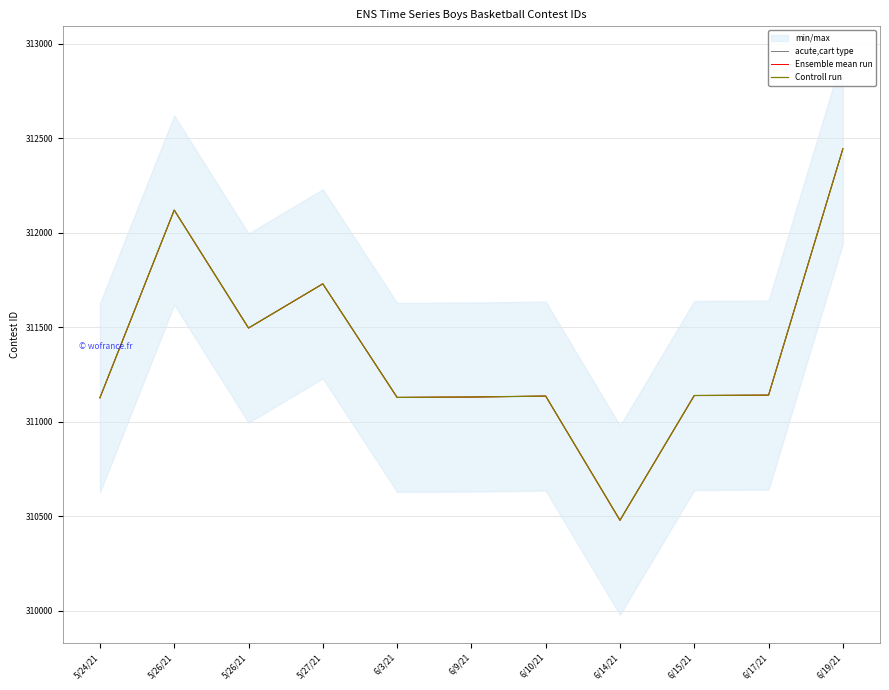

True or false: Ensemble mean run has a value of 538622 at 5/26/21.

False